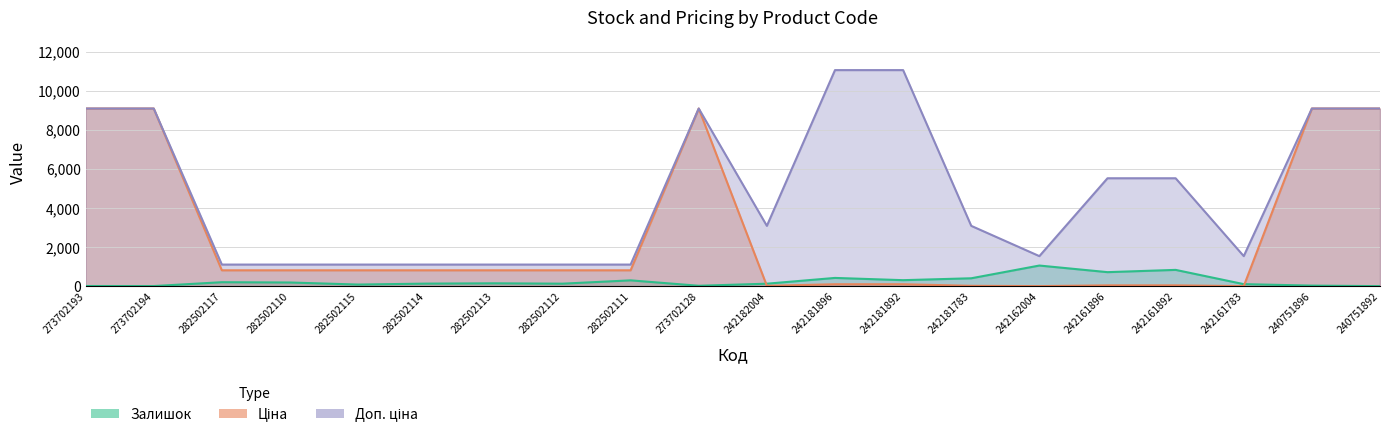

What is the sum of all Доп. ціна values?

95727.2